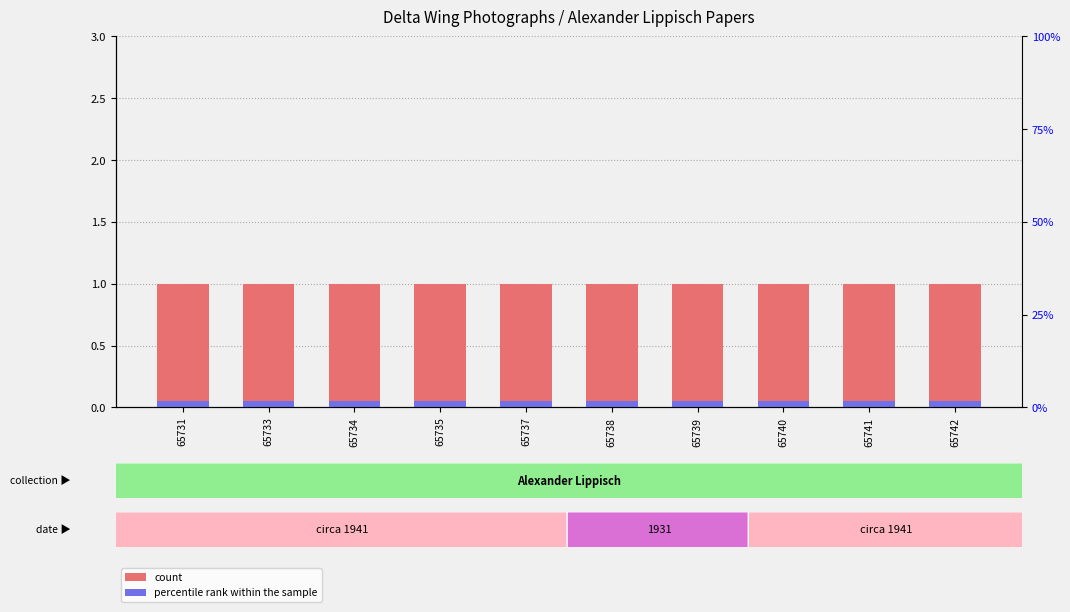

True or false: count has a value of 1.0 at 65731.

True